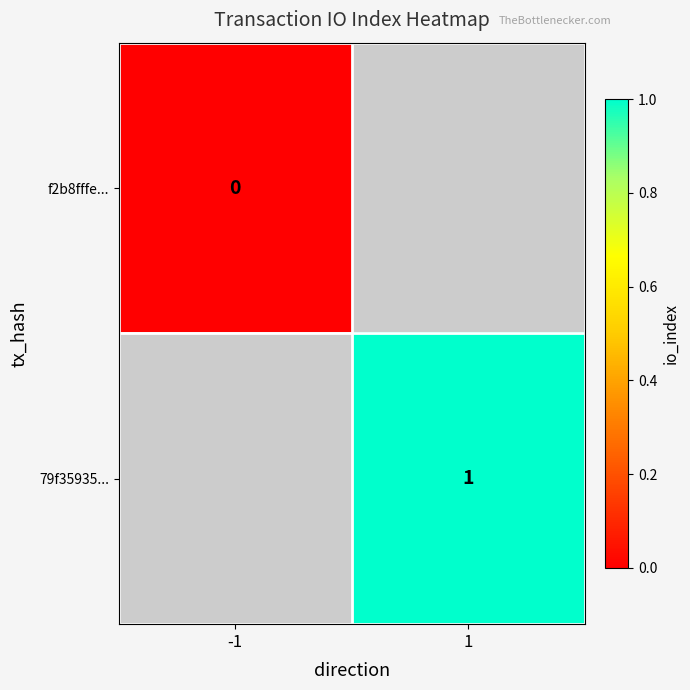

The 79f35935... series shows 1 at 1. True or false?

True